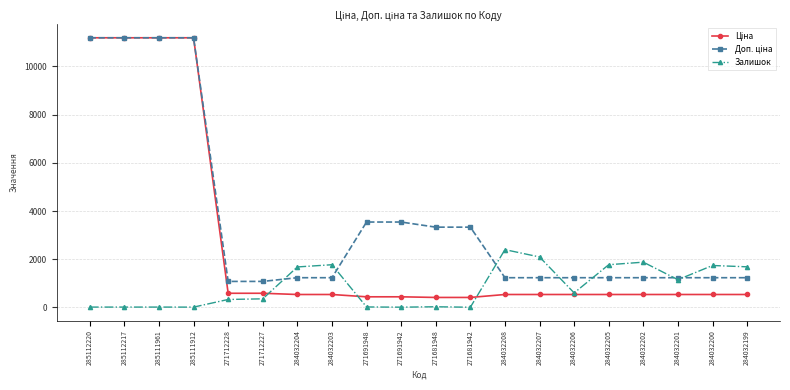

Which category has the highest value in the Залишок series?

284032208